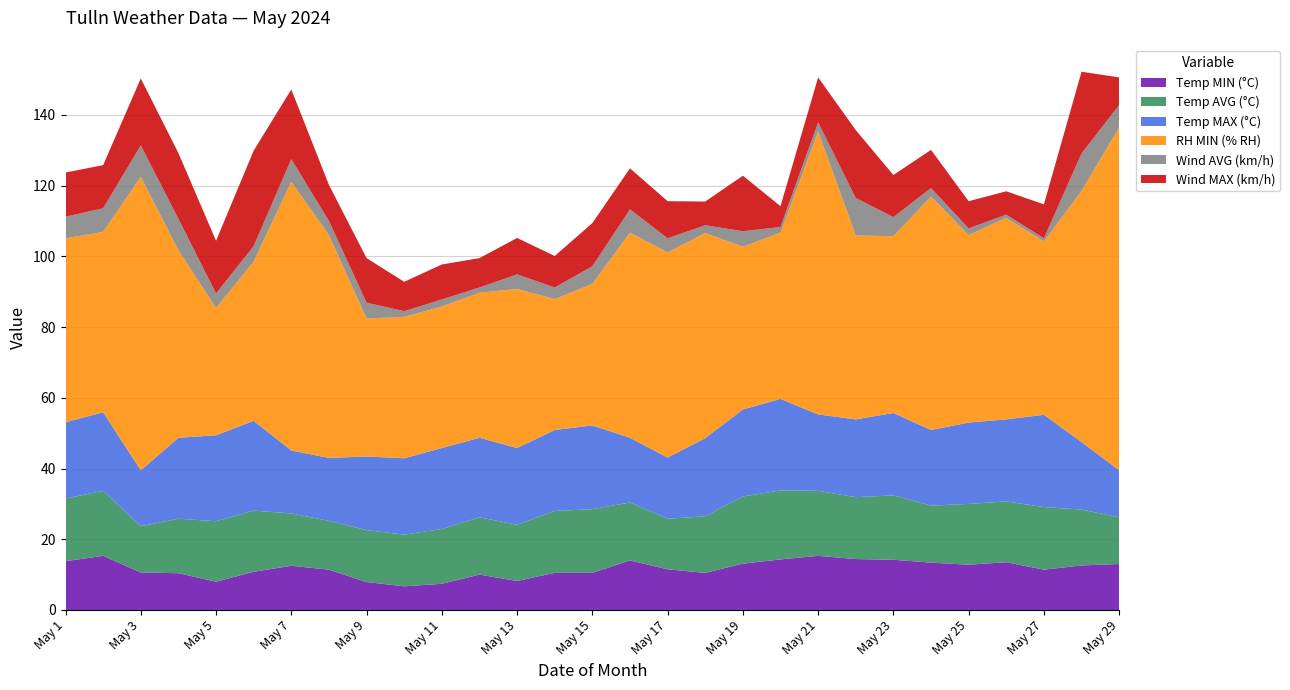

Reading left to right, extract all data points from this chart.

Temp MIN (°C): May 1=13.8	May 2=15.3	May 3=10.6	May 4=10.4	May 5=8.0	May 6=10.8	May 7=12.5	May 8=11.4	May 9=7.9	May 10=6.7	May 11=7.4	May 12=10.0	May 13=8.2	May 14=10.5	May 15=10.5	May 16=14.0	May 17=11.5	May 18=10.5	May 19=13.1	May 20=14.3	May 21=15.3	May 22=14.4	May 23=14.2	May 24=13.4	May 25=12.8	May 26=13.5	May 27=11.4	May 28=12.6	May 29=13.0
Temp AVG (°C): May 1=17.7	May 2=18.4	May 3=13.1	May 4=15.4	May 5=17.1	May 6=17.3	May 7=14.8	May 8=13.8	May 9=14.7	May 10=14.6	May 11=15.5	May 12=16.2	May 13=15.9	May 14=17.5	May 15=18.0	May 16=16.4	May 17=14.3	May 18=16.0	May 19=19.0	May 20=19.5	May 21=18.4	May 22=17.5	May 23=18.2	May 24=16.1	May 25=17.2	May 26=17.2	May 27=17.7	May 28=15.8	May 29=13.2
Temp MAX (°C): May 1=21.6	May 2=22.2	May 3=15.8	May 4=22.9	May 5=24.3	May 6=25.4	May 7=17.8	May 8=17.8	May 9=20.8	May 10=21.6	May 11=22.9	May 12=22.5	May 13=21.7	May 14=22.9	May 15=23.7	May 16=18.3	May 17=17.3	May 18=22.1	May 19=24.6	May 20=25.9	May 21=21.6	May 22=22.0	May 23=23.3	May 24=21.4	May 25=23.0	May 26=23.2	May 27=26.1	May 28=19.1	May 29=13.3
RH MIN (% RH): May 1=52.0	May 2=51.0	May 3=83.0	May 4=53.0	May 5=36.0	May 6=45.0	May 7=76.0	May 8=63.0	May 9=39.0	May 10=40.0	May 11=40.0	May 12=41.0	May 13=45.0	May 14=37.0	May 15=40.0	May 16=58.0	May 17=58.0	May 18=58.0	May 19=46.0	May 20=47.0	May 21=80.0	May 22=52.0	May 23=50.0	May 24=66.0	May 25=53.0	May 26=57.0	May 27=49.0	May 28=71.0	May 29=97.0
Wind AVG (km/h): May 1=6.1	May 2=6.7	May 3=8.9	May 4=8.9	May 5=4.1	May 6=4.4	May 7=6.4	May 8=4.0	May 9=4.5	May 10=1.6	May 11=2.0	May 12=1.5	May 13=4.1	May 14=3.3	May 15=5.0	May 16=6.6	May 17=4.0	May 18=2.2	May 19=4.4	May 20=1.6	May 21=2.6	May 22=10.6	May 23=5.4	May 24=2.4	May 25=1.9	May 26=0.9	May 27=0.9	May 28=10.6	May 29=6.3
Wind MAX (km/h): May 1=12.5	May 2=12.2	May 3=18.9	May 4=18.6	May 5=14.9	May 6=27.0	May 7=19.7	May 8=10.2	May 9=12.6	May 10=8.3	May 11=9.9	May 12=8.3	May 13=10.3	May 14=8.9	May 15=12.2	May 16=11.6	May 17=10.5	May 18=6.7	May 19=15.7	May 20=5.9	May 21=12.7	May 22=19.2	May 23=11.9	May 24=10.8	May 25=7.7	May 26=6.6	May 27=9.6	May 28=23.1	May 29=7.8